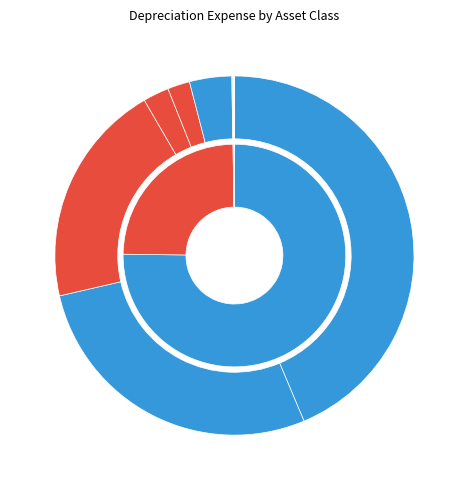

Which category has the biggest portion of the pie?

OH Cond and Devices